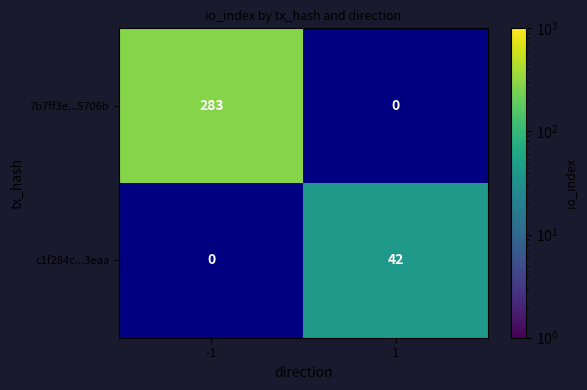

The 7b7ff3e...5706b series shows 57 at -1. True or false?

False